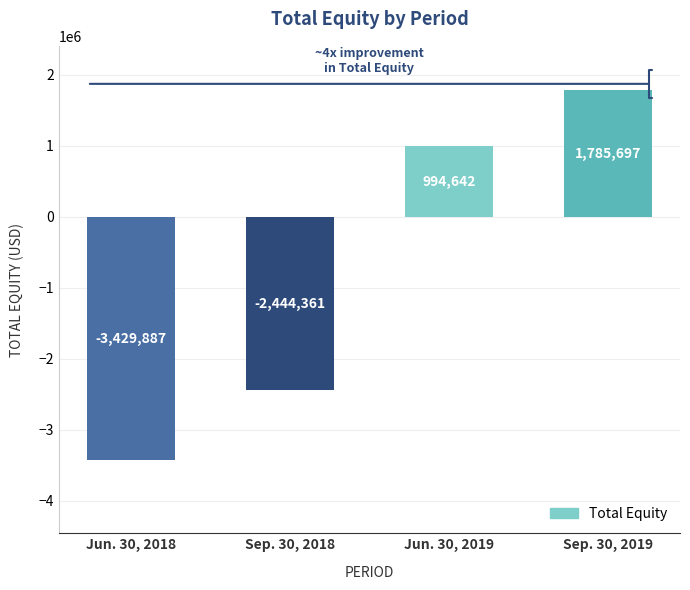

Count the values in the range -2444361 to 1785697.

3